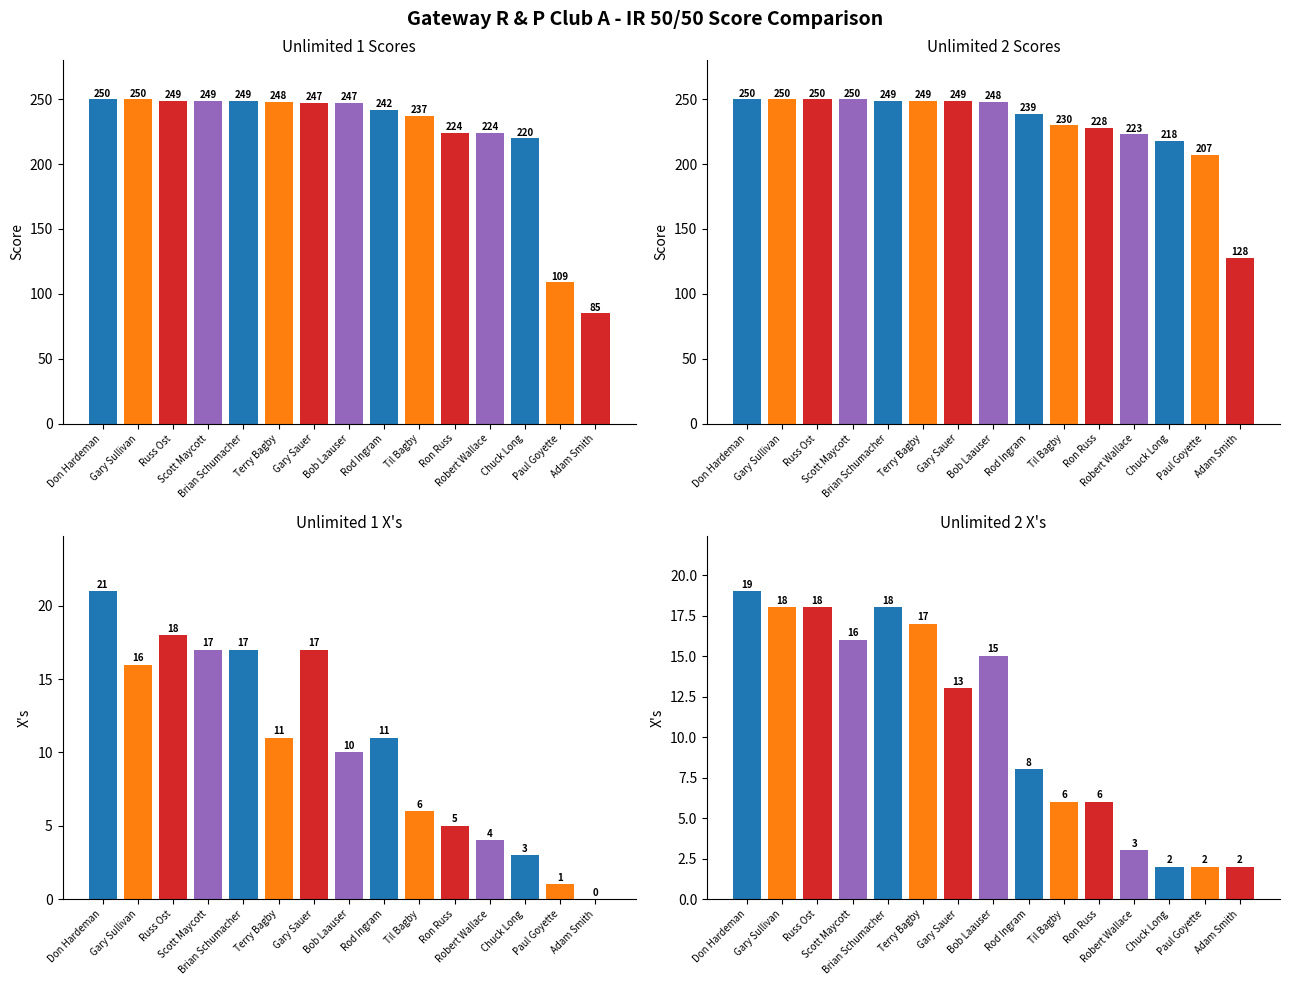

How many series are shown in this chart?

4